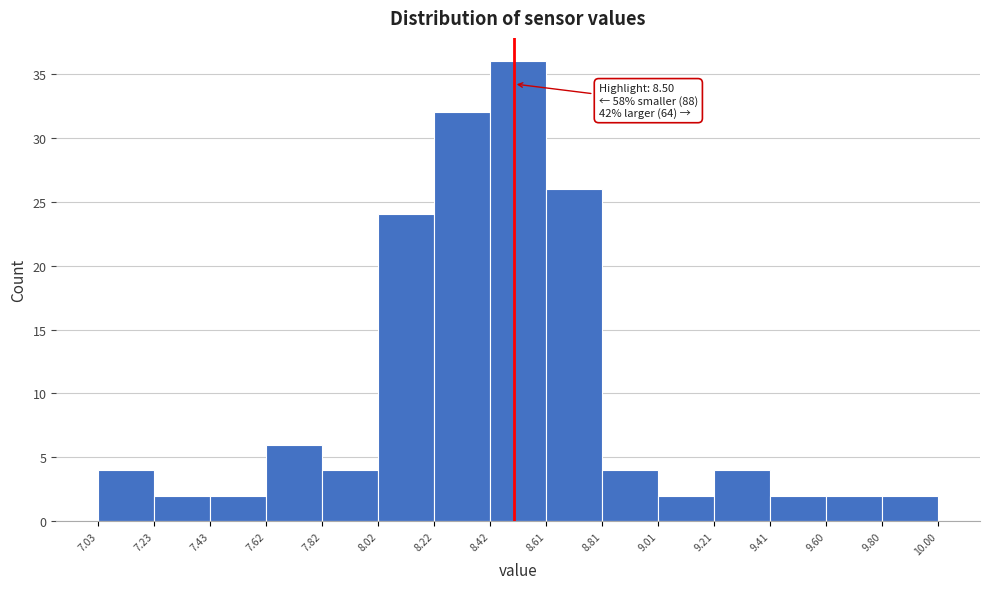

Which range on the x-axis has the tallest bar?

8.42 to 8.61